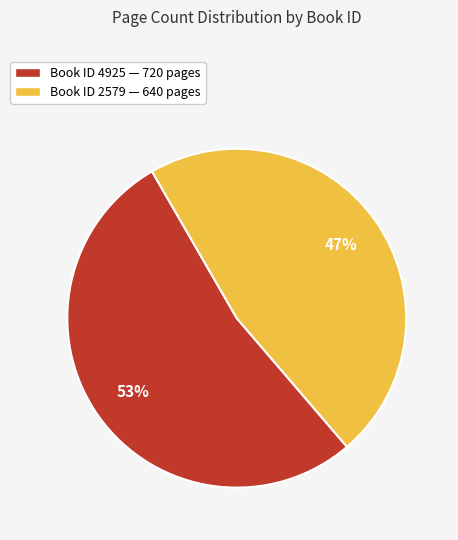

To the nearest percent, what is the average slice percentage?

50%